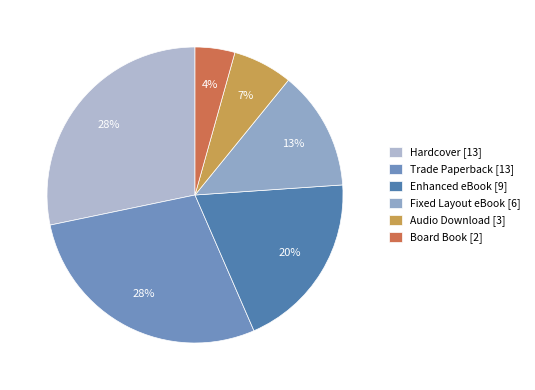

Which has a higher value, Hardcover or Audio Download?

Hardcover